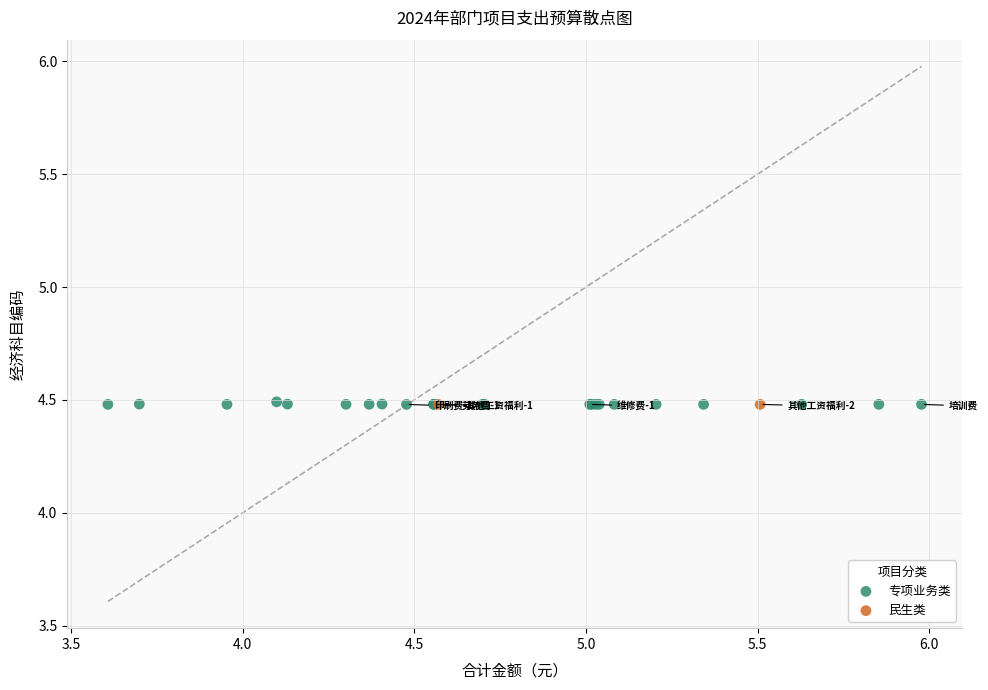

What are all the series names shown in the legend?

专项业务类, 民生类